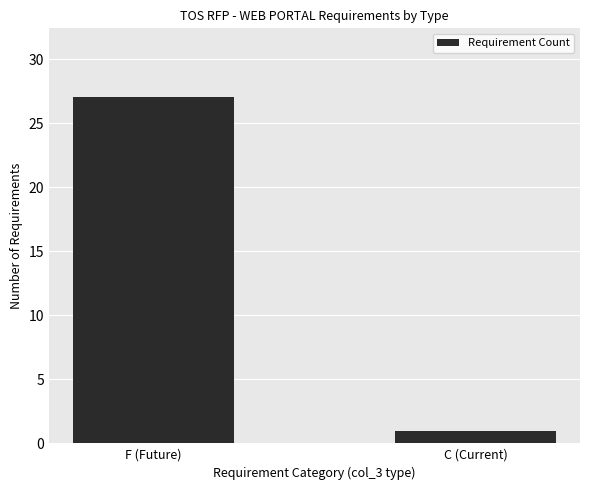

What is the change in value from F (Future) to C (Current)?

-26